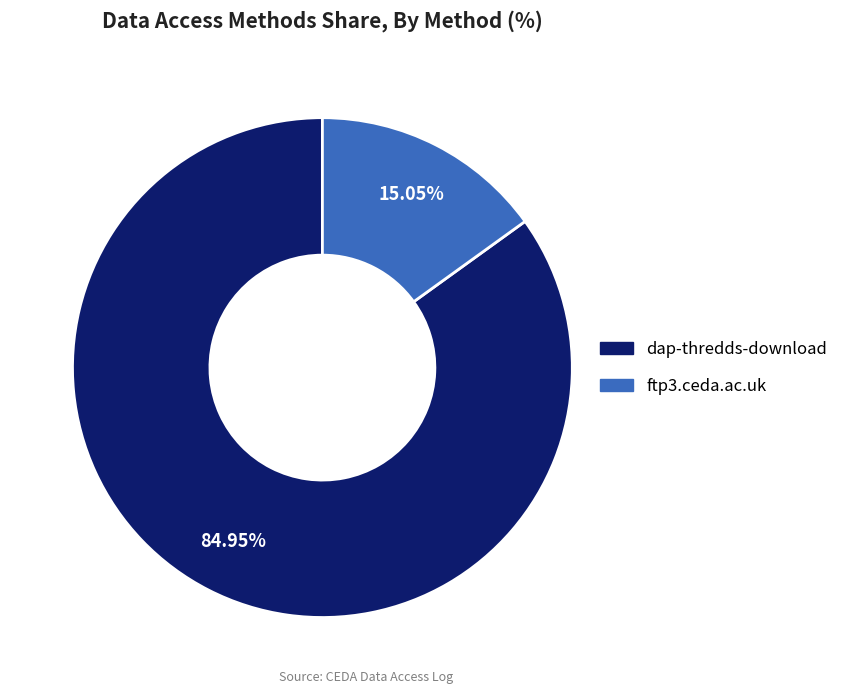

Which category accounts for the majority?

dap-thredds-download